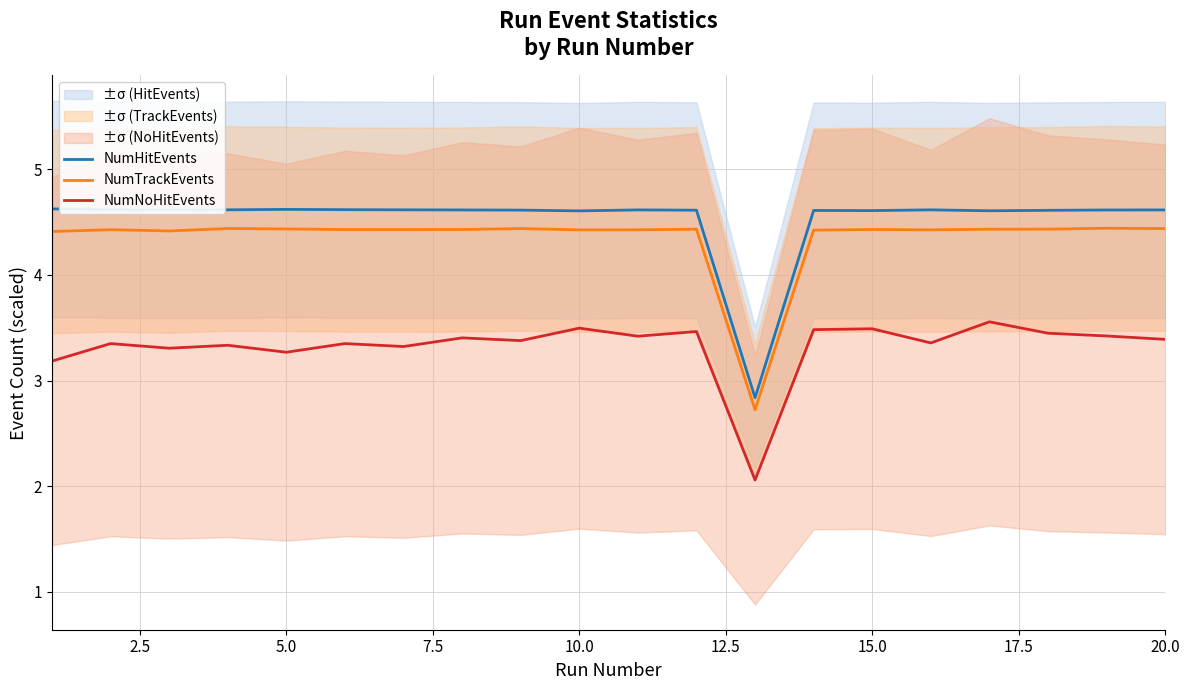

True or false: NumHitEvents has more than 0 interior local peaks.

True